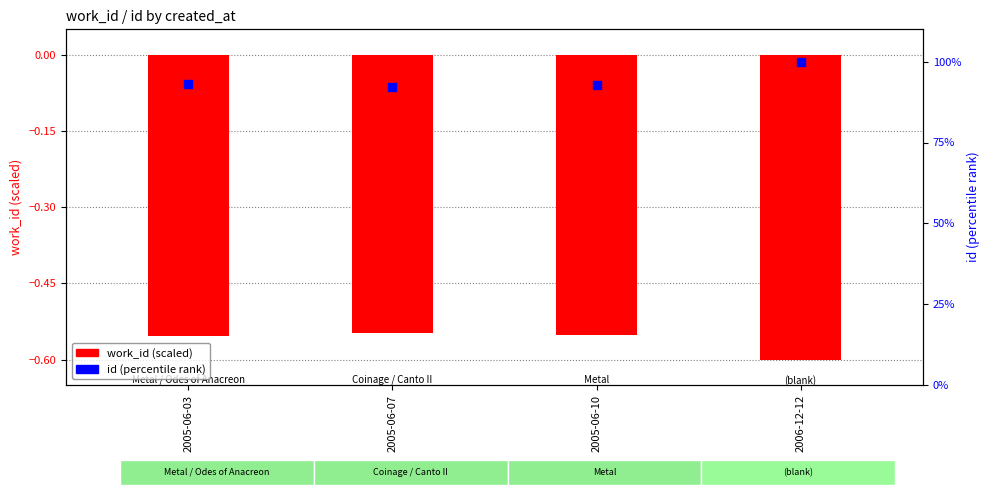

At which category is the sum across all series the highest?

2006-12-12